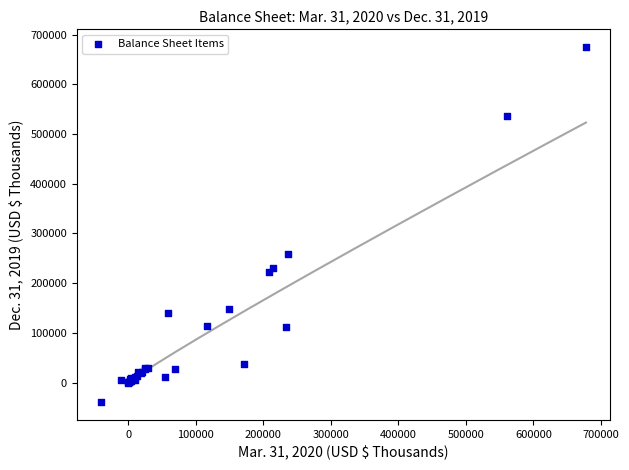

What Y value in the scatter plot is closest to 317626?

258138